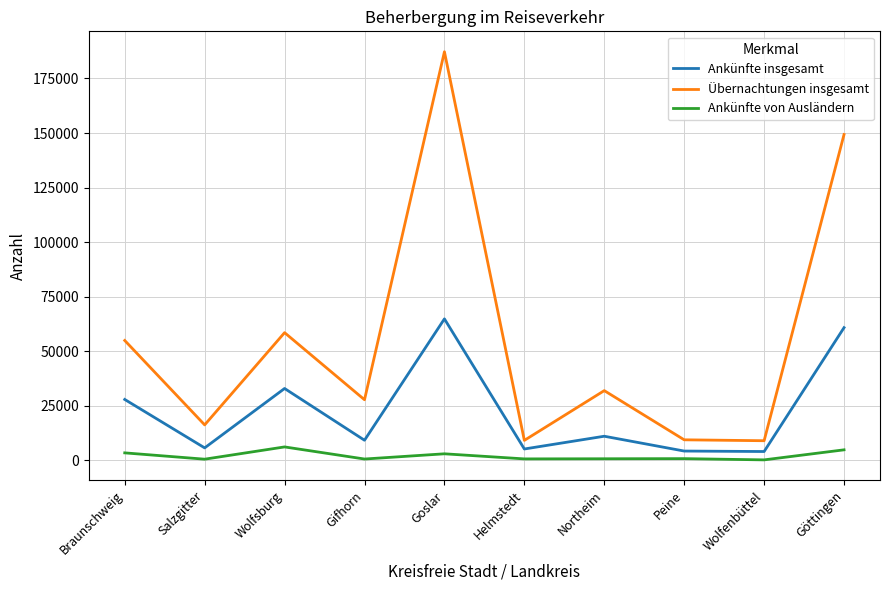

At which category does Ankünfte insgesamt reach its first local valley?

Salzgitter